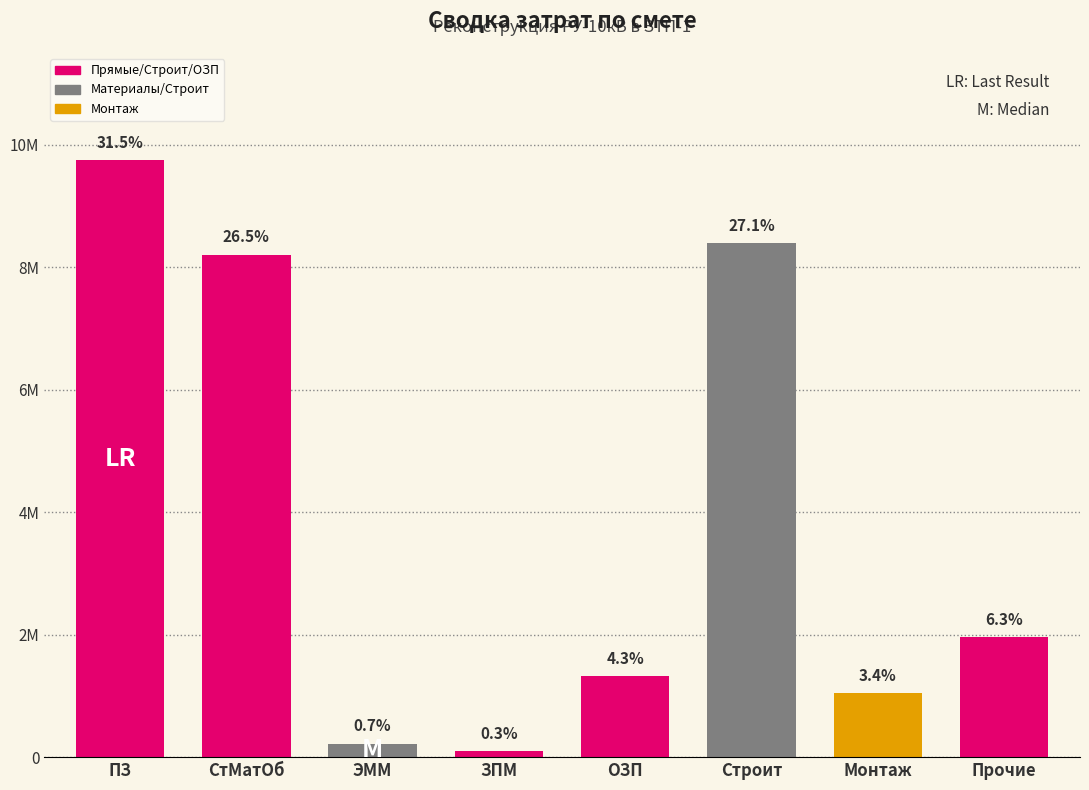

The chart shows a value of 1041425.6 at Монтаж. True or false?

True